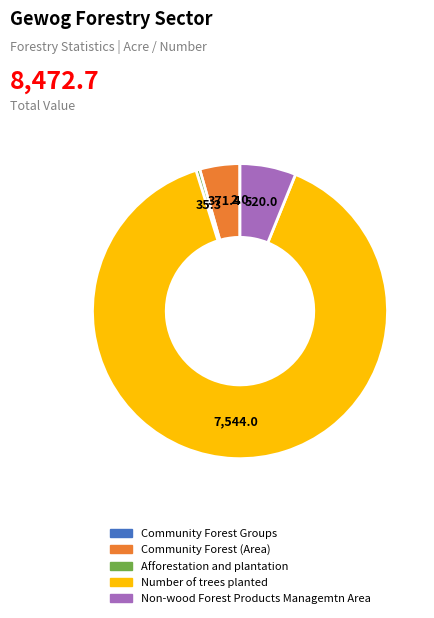

Is Afforestation and plantation the majority of the pie?

No